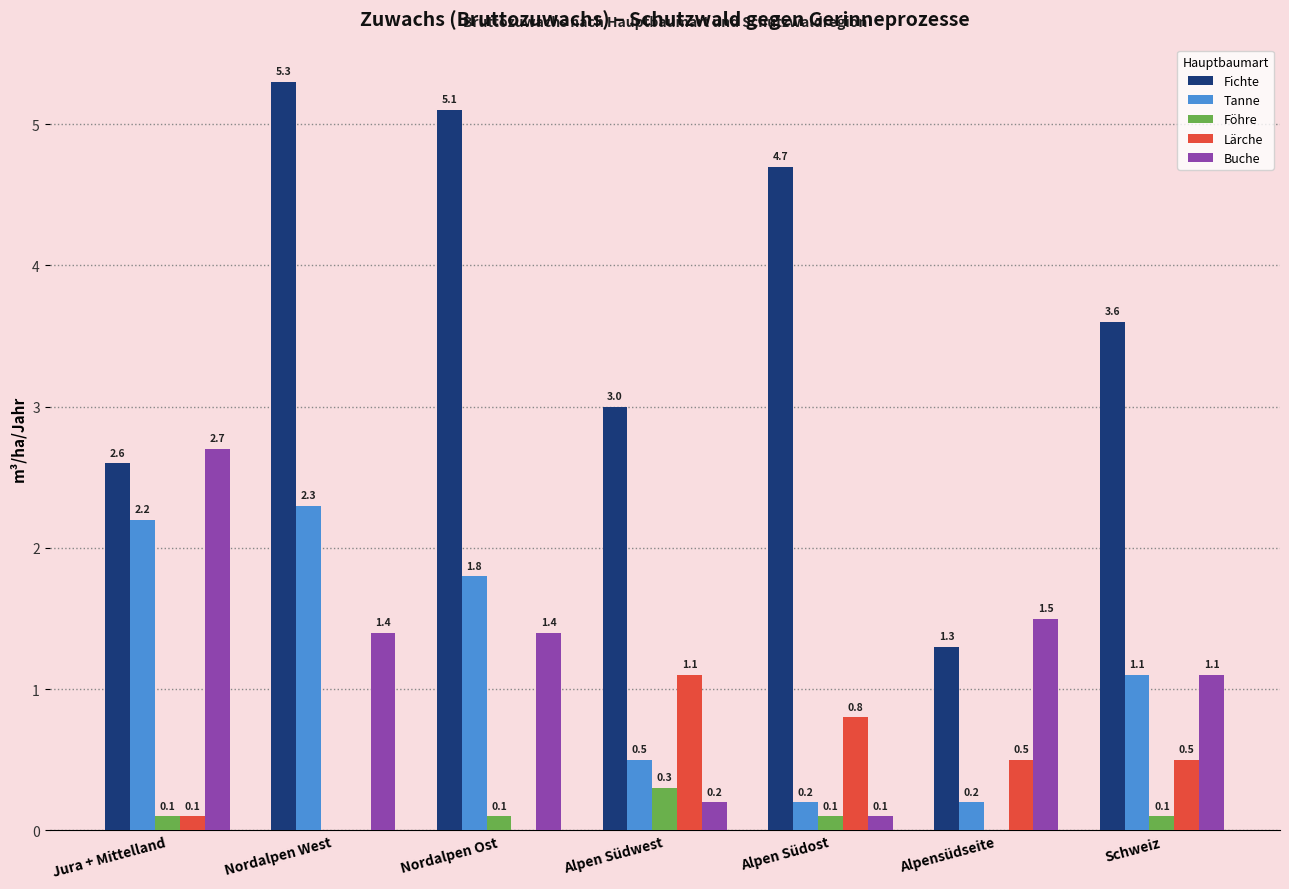

Reading left to right, extract all data points from this chart.

Fichte: Jura + Mittelland=2.6	Nordalpen West=5.3	Nordalpen Ost=5.1	Alpen Südwest=3.0	Alpen Südost=4.7	Alpensüdseite=1.3	Schweiz=3.6
Tanne: Jura + Mittelland=2.2	Nordalpen West=2.3	Nordalpen Ost=1.8	Alpen Südwest=0.5	Alpen Südost=0.2	Alpensüdseite=0.2	Schweiz=1.1
Föhre: Jura + Mittelland=0.1	Nordalpen West=0.0	Nordalpen Ost=0.1	Alpen Südwest=0.3	Alpen Südost=0.1	Alpensüdseite=0.0	Schweiz=0.1
Lärche: Jura + Mittelland=0.1	Nordalpen West=0.0	Nordalpen Ost=0.0	Alpen Südwest=1.1	Alpen Südost=0.8	Alpensüdseite=0.5	Schweiz=0.5
Buche: Jura + Mittelland=2.7	Nordalpen West=1.4	Nordalpen Ost=1.4	Alpen Südwest=0.2	Alpen Südost=0.1	Alpensüdseite=1.5	Schweiz=1.1